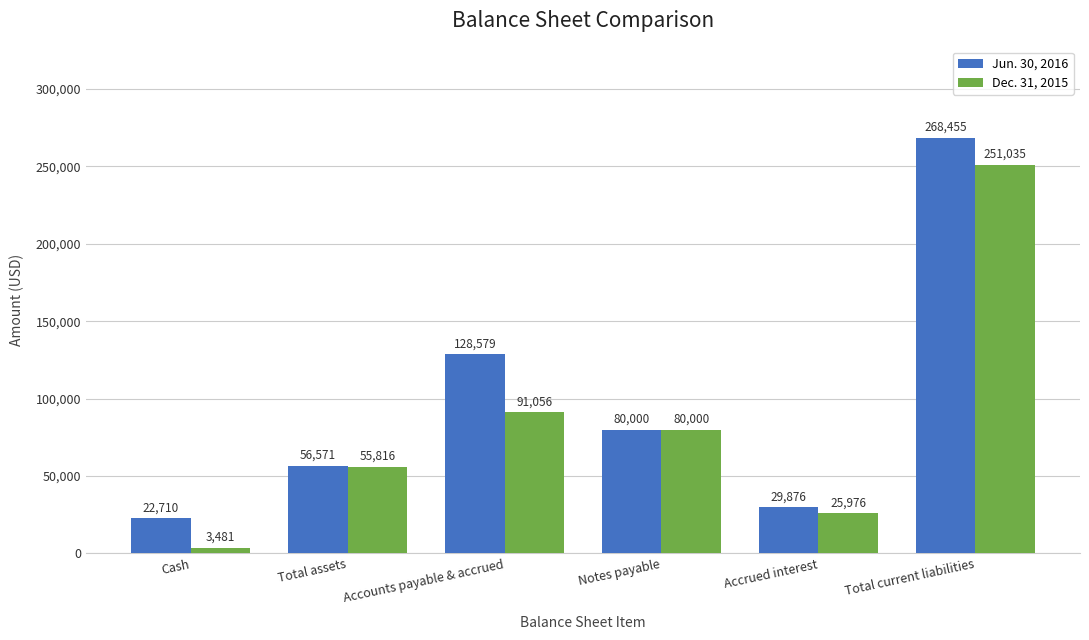

What is the total value across all series at Total current liabilities?

519490